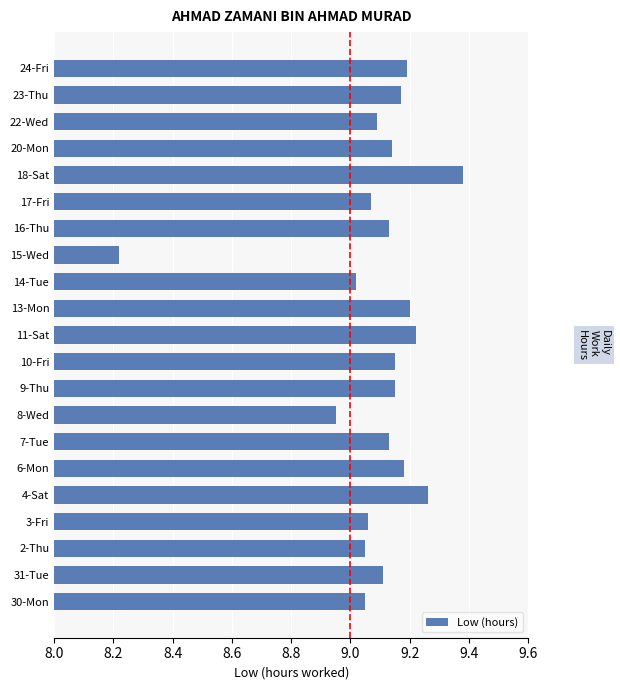

True or false: the data shows 3.4 at 17-Fri.

False